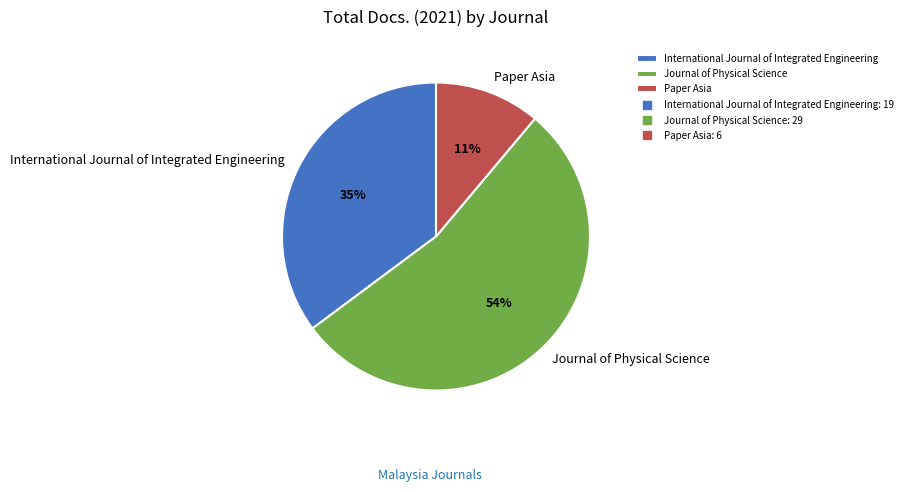

What is the largest slice in the pie chart?

Journal of Physical Science